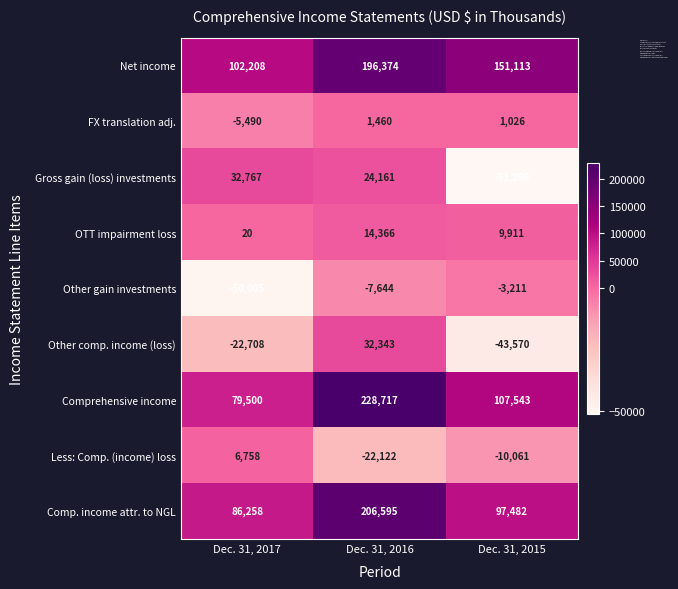

What is the spread (max minus min) of values at Dec. 31, 2016?

250839